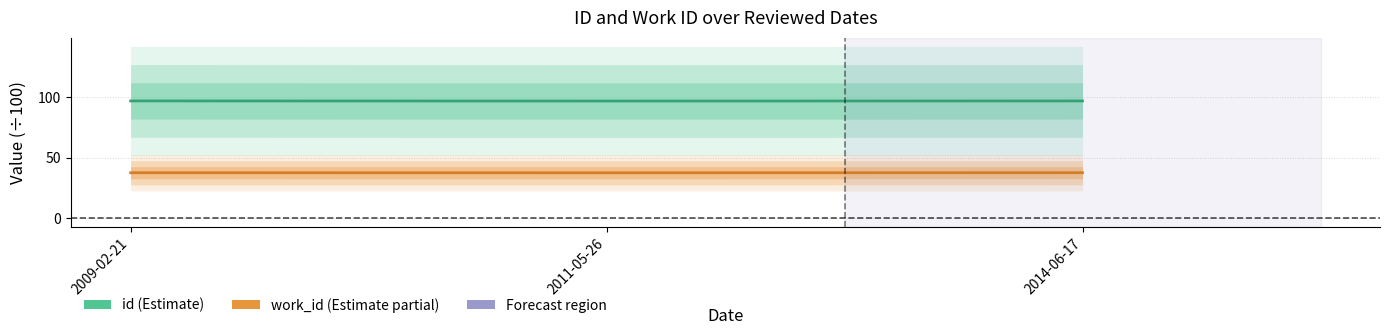

What is the label of the 2nd point from the left?

2011-05-26